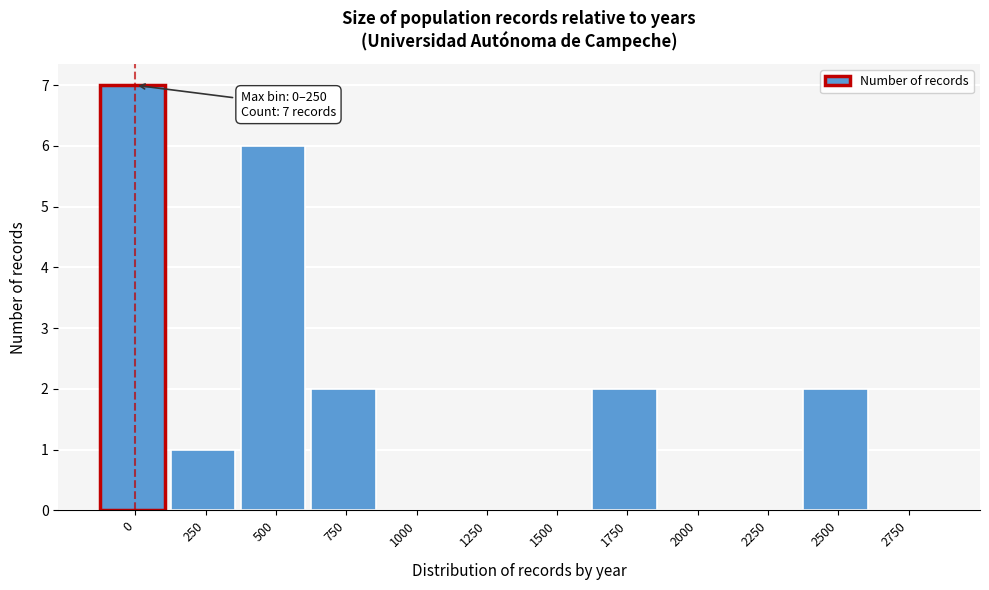

Reading left to right, extract all data points from this chart.

0=7	250=1	500=6	750=2	1000=0	1250=0	1500=0	1750=2	2000=0	2250=0	2500=2	2750=0